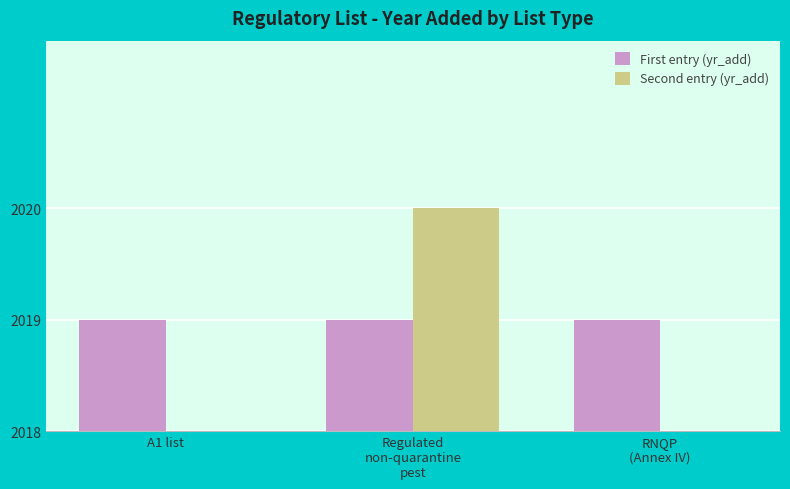

What are all the series names shown in the legend?

First entry (yr_add), Second entry (yr_add)